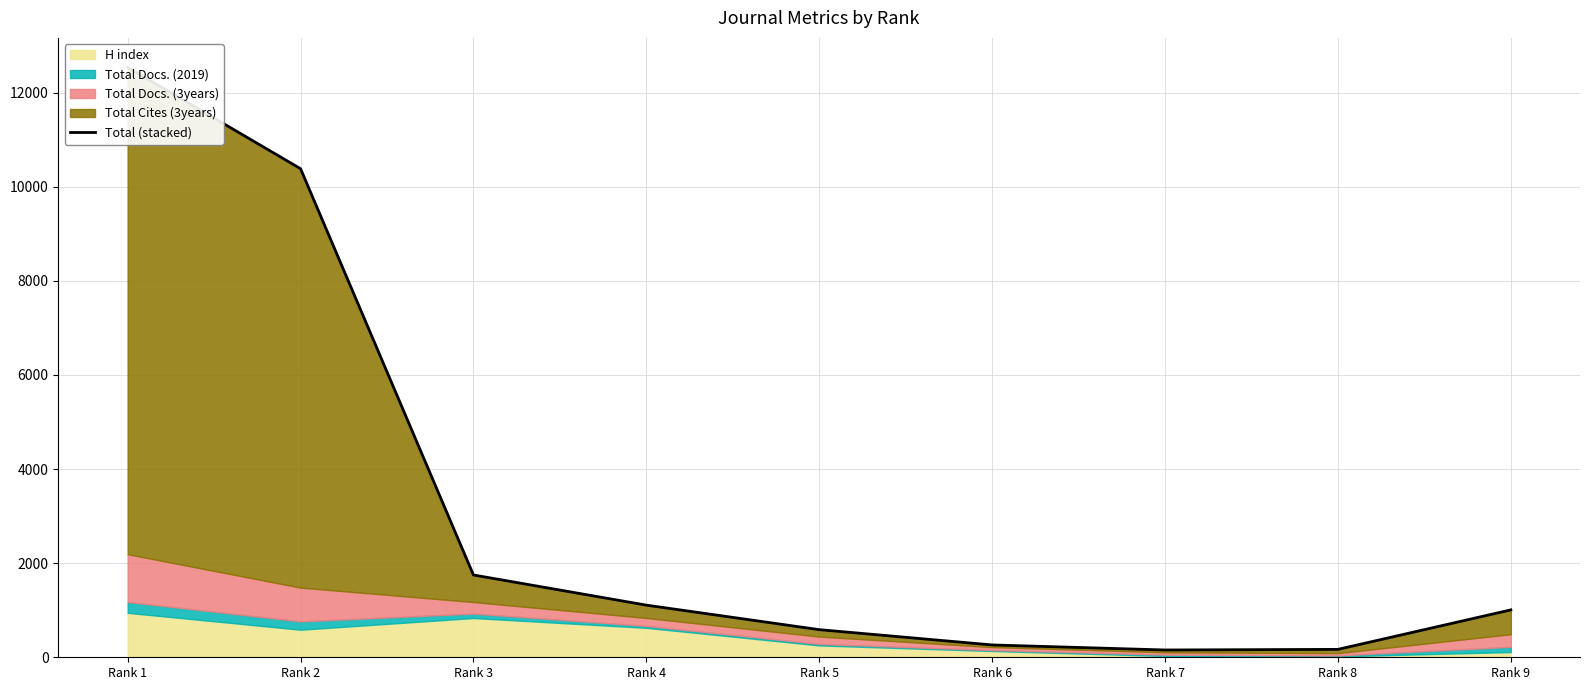

List the labels in order of value, largest first.

Rank 1, Rank 2, Rank 3, Rank 4, Rank 9, Rank 5, Rank 6, Rank 8, Rank 7